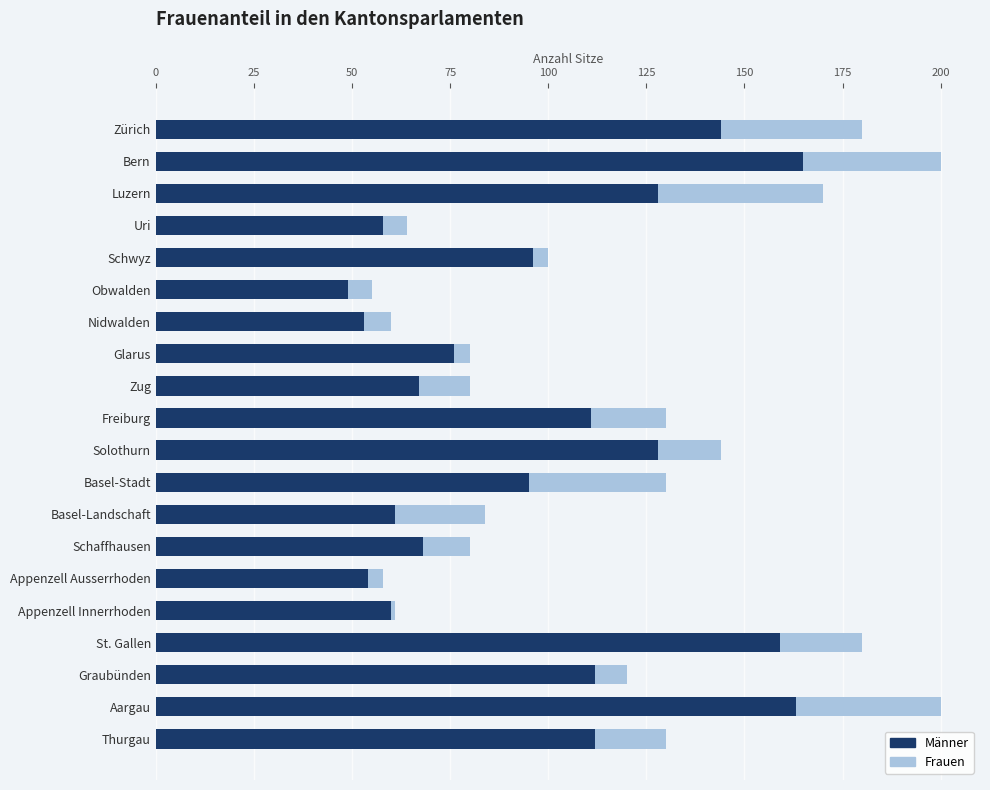

What is the highest value of the Männer series?

165